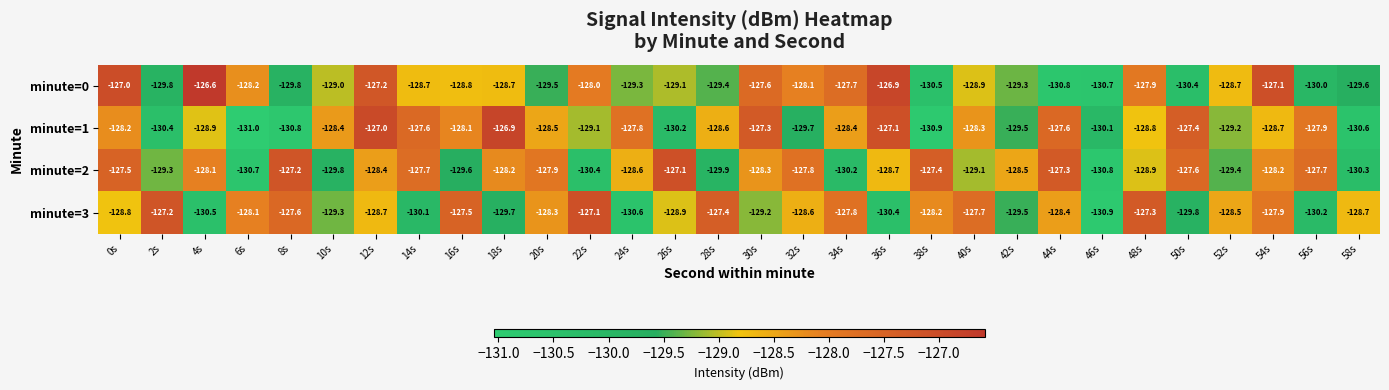

What value does the minute=0 series have at 22s?

-128.0